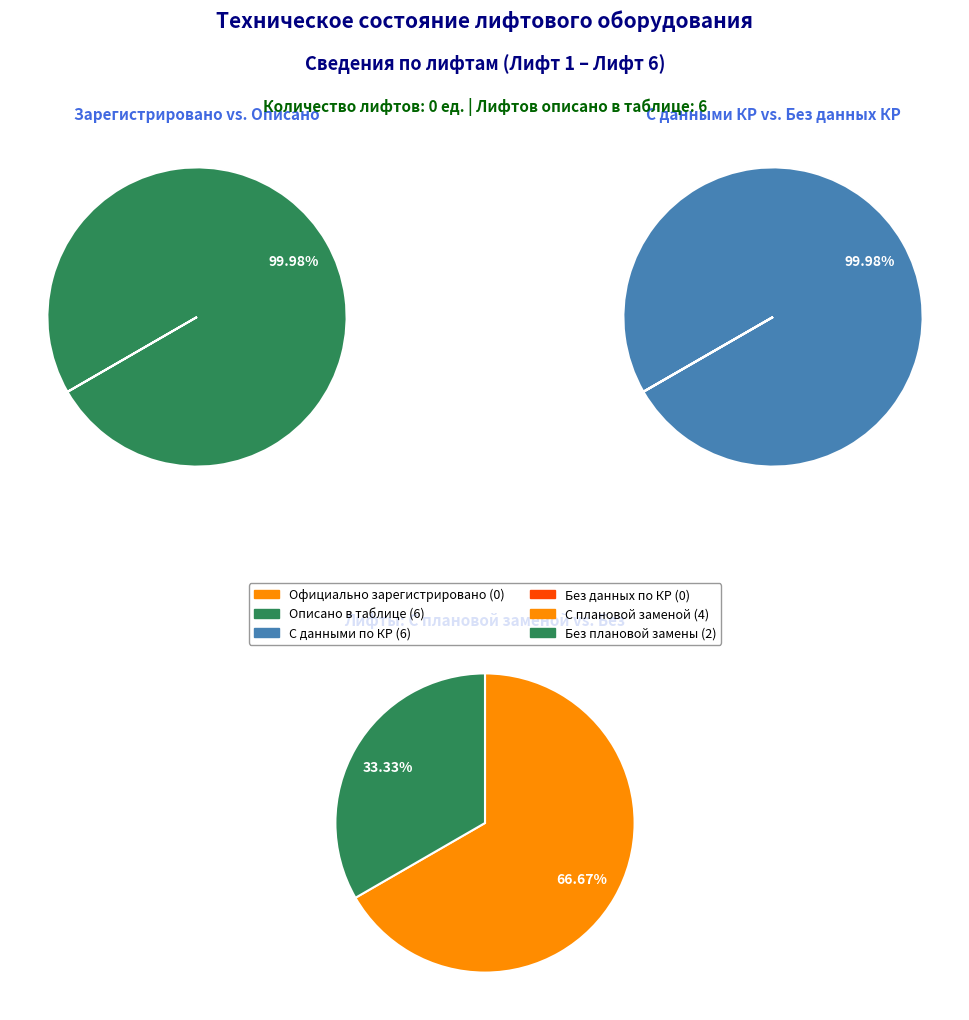

Between 1 and 0, which is larger?

1